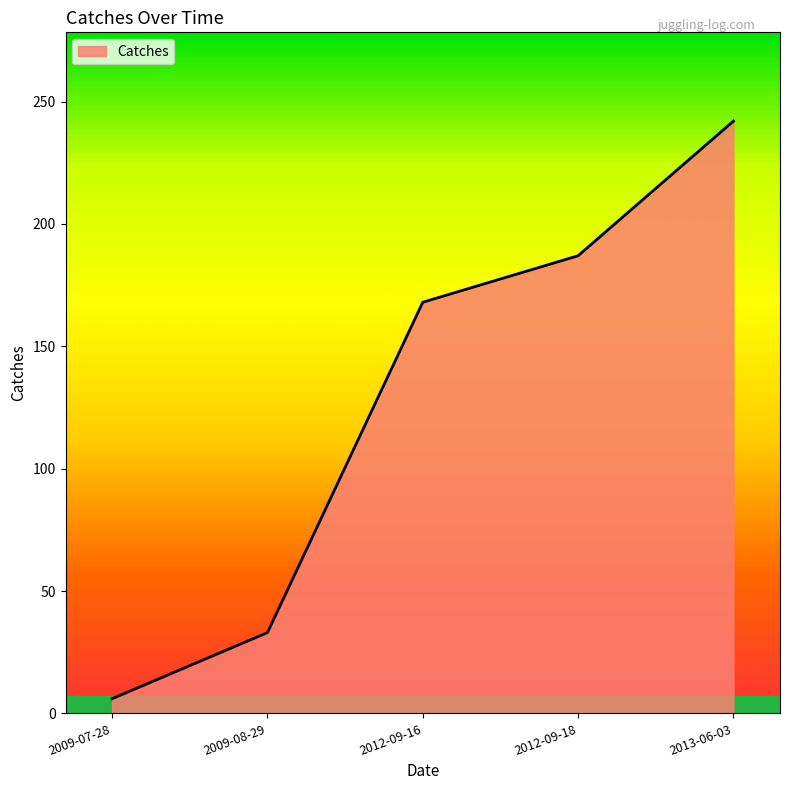

Between 2009-07-28 and 2013-06-03, which is larger?

2013-06-03